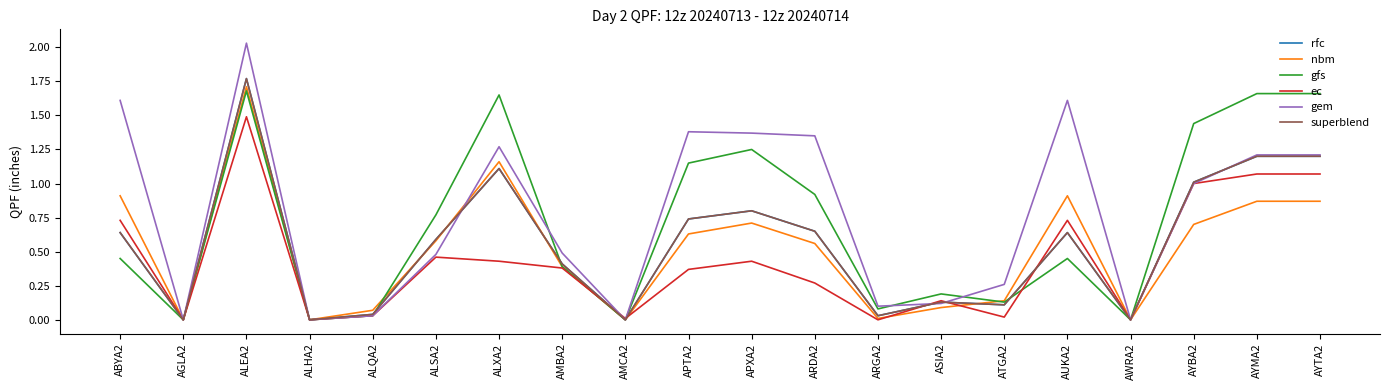

Does the chart display data point markers on the line(s)?

No